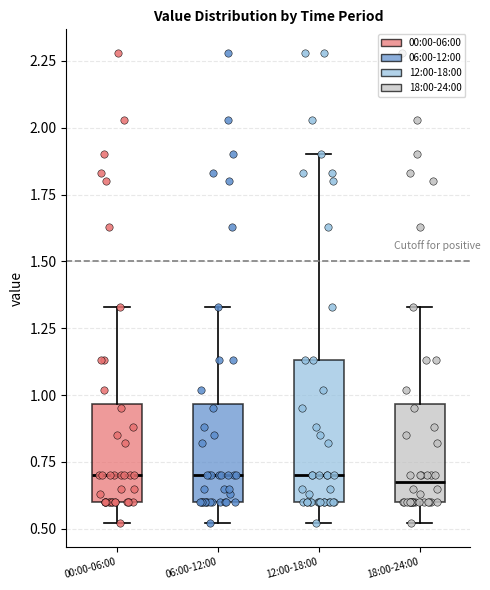

Comparing the boxes themselves (not the whiskers), which one is the tallest?

12:00-18:00